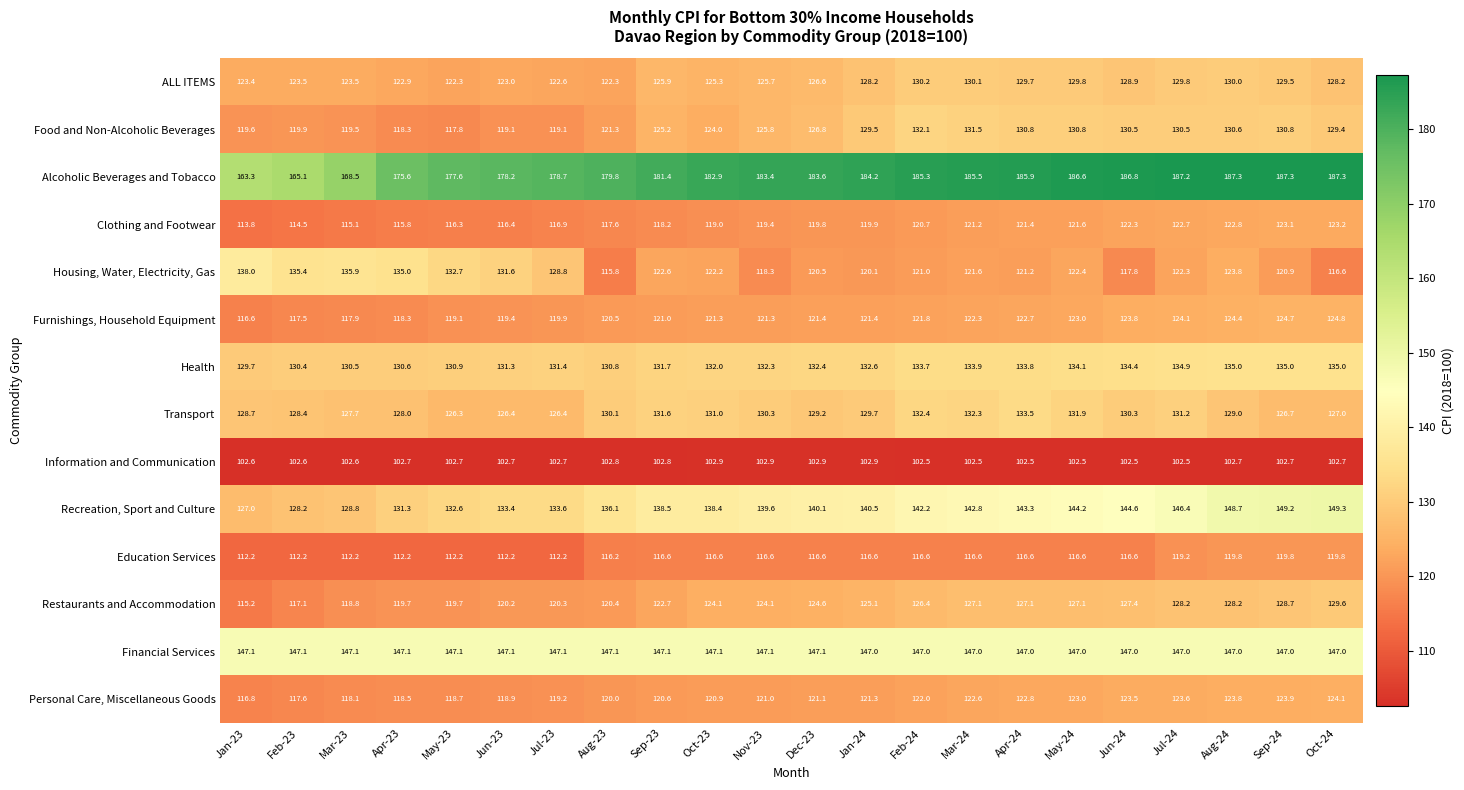

Which series changed the most between Jan-24 and May-24?

Recreation, Sport and Culture